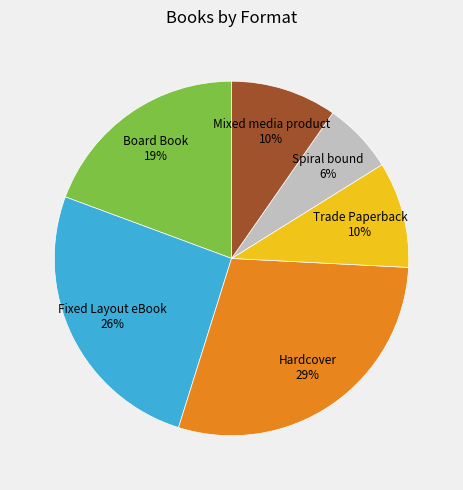

Is there a majority slice in this chart?

No